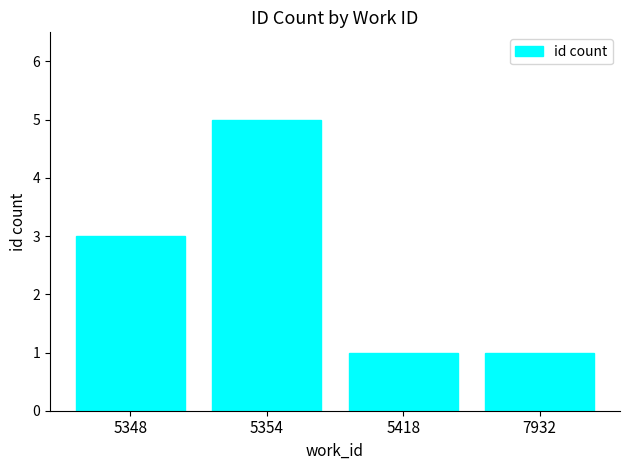

At which category does the chart reach its peak across all series?

5354